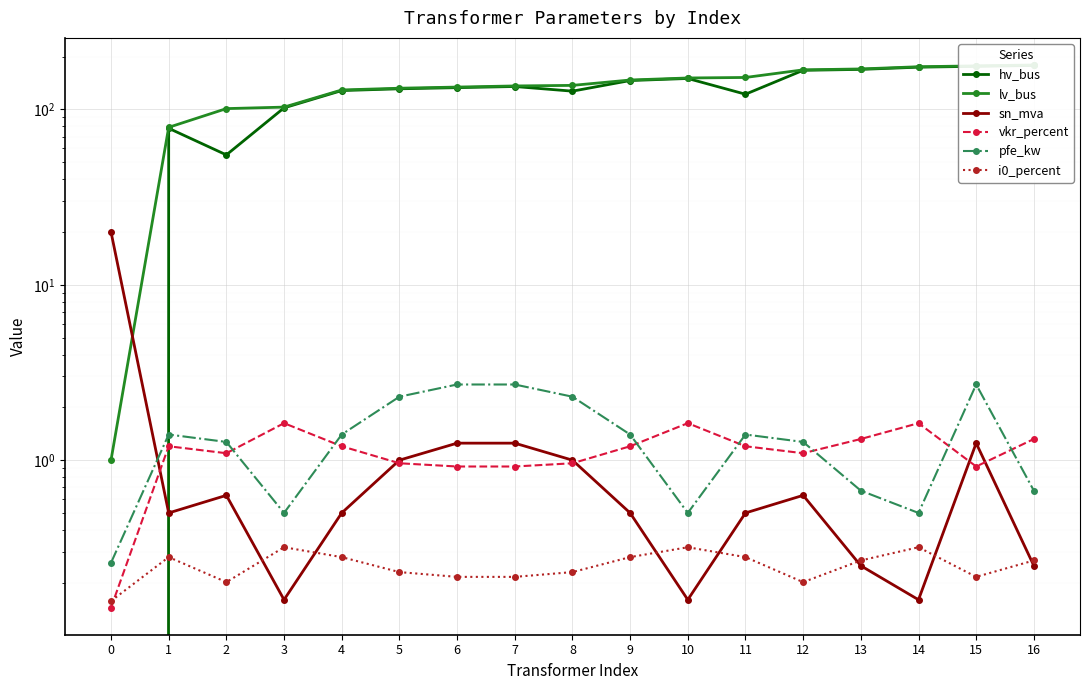

What are all the series names shown in the legend?

hv_bus, lv_bus, sn_mva, vkr_percent, pfe_kw, i0_percent